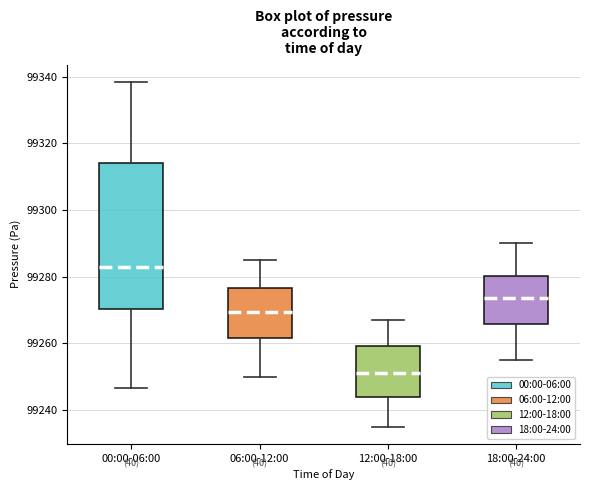

Comparing the boxes themselves (not the whiskers), which one is the tallest?

00:00-06:00